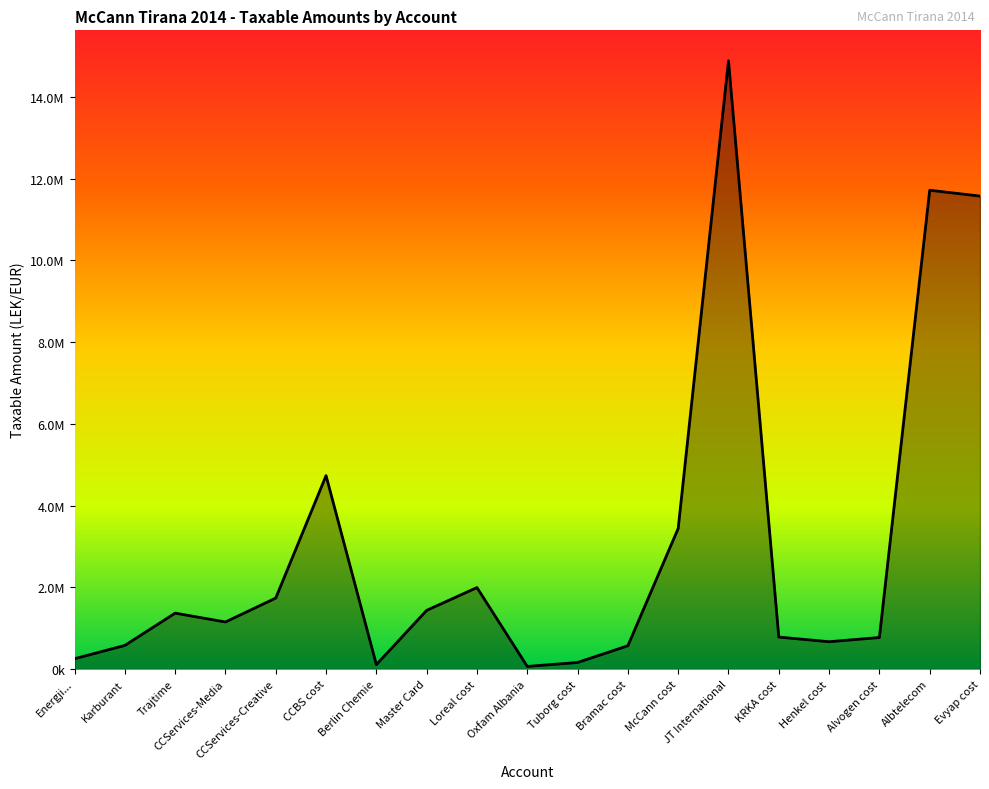

Where is the first local minimum?

CCServices-Media